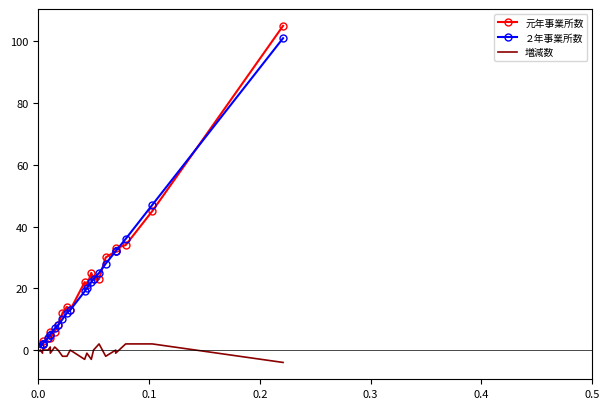

What is the greatest value displayed?

105